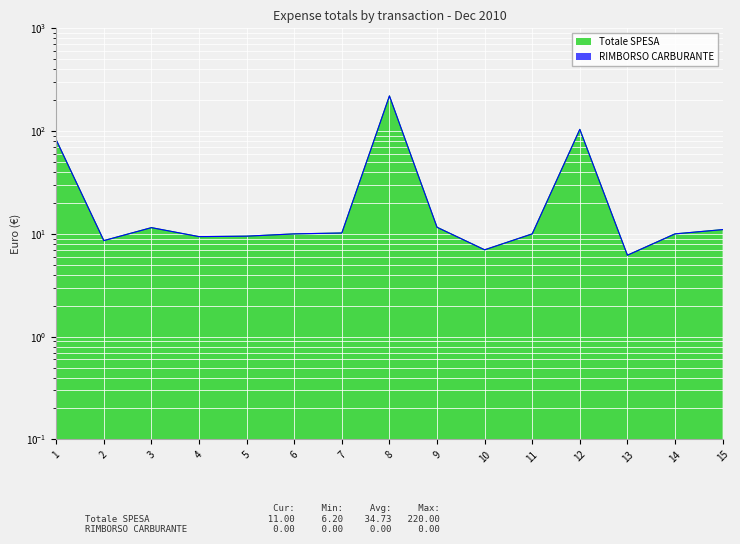

Reading left to right, extract all data points from this chart.

1=82.0	2=8.6	3=11.5	4=9.4	5=9.5	6=10.0	7=10.2	8=220.0	9=11.6	10=7.0	11=10.0	12=104.0	13=6.2	14=10.0	15=11.0